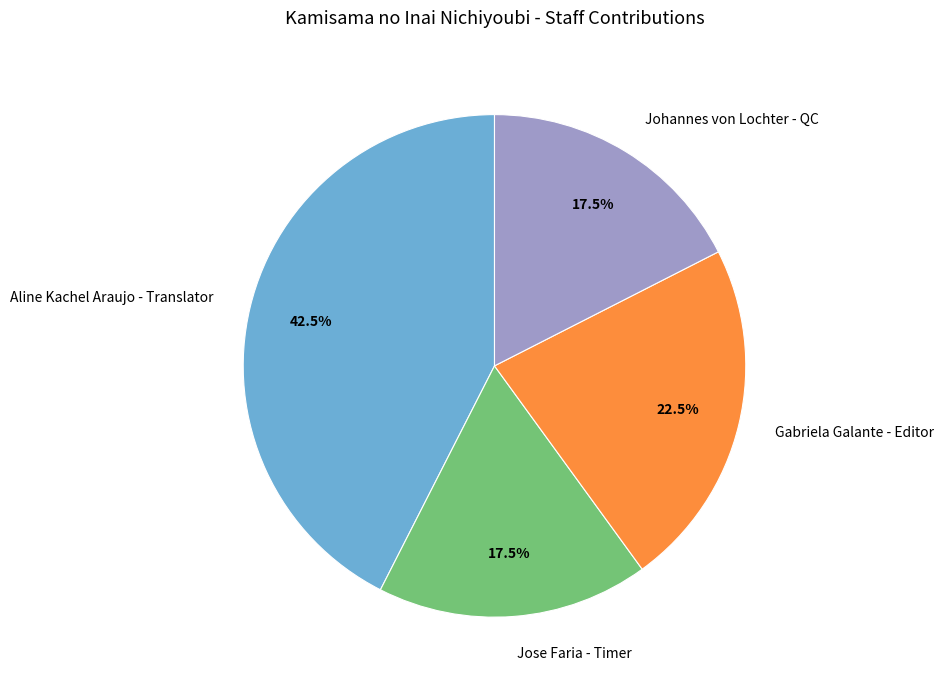

Does Johannes von Lochter - QC account for over 50% of the chart?

No